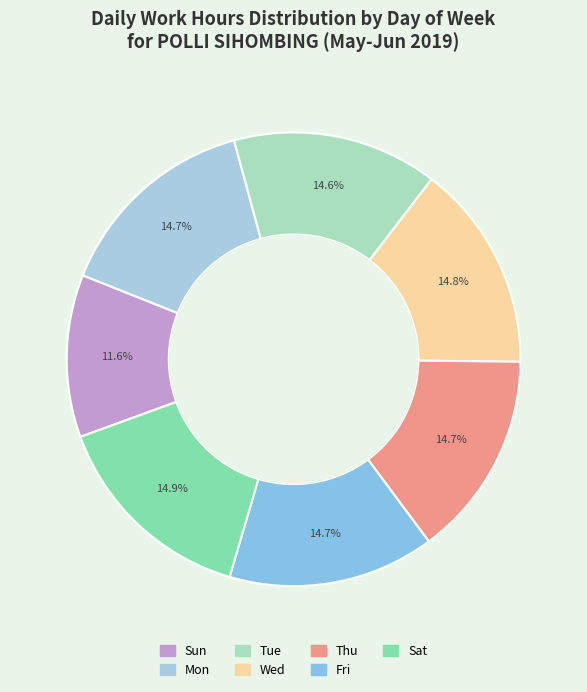

How many segments does this pie chart have?

7